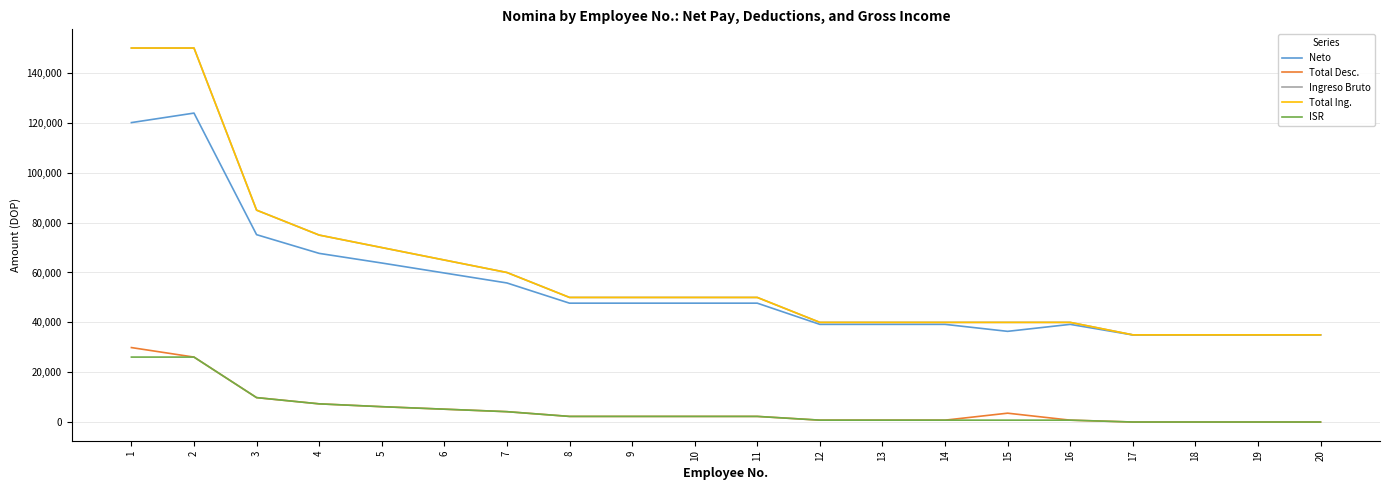

Reading left to right, what are all the values shown in this chart?

Neto: 1=120103.8	2=123917.1	3=75167.1	4=67667.1	5=63804.1	6=59804.1	7=55804.1	8=47702.8	9=47702.8	10=47702.8	11=47702.8	12=39202.8	13=39202.8	14=39202.8	15=36406.2	16=39202.8	17=34952.8	18=34952.8	19=34952.8	20=34952.8
Total Desc.: 1=29896.2	2=26082.9	3=9832.9	4=7332.9	5=6195.9	6=5195.9	7=4195.9	8=2297.2	9=2297.2	10=2297.2	11=2297.2	12=797.2	13=797.2	14=797.2	15=3593.8	16=797.2	17=47.2	18=47.2	19=47.2	20=47.2
Ingreso Bruto: 1=150000.0	2=150000.0	3=85000.0	4=75000.0	5=70000.0	6=65000.0	7=60000.0	8=50000.0	9=50000.0	10=50000.0	11=50000.0	12=40000.0	13=40000.0	14=40000.0	15=40000.0	16=40000.0	17=35000.0	18=35000.0	19=35000.0	20=35000.0
Total Ing.: 1=150000.0	2=150000.0	3=85000.0	4=75000.0	5=70000.0	6=65000.0	7=60000.0	8=50000.0	9=50000.0	10=50000.0	11=50000.0	12=40000.0	13=40000.0	14=40000.0	15=40000.0	16=40000.0	17=35000.0	18=35000.0	19=35000.0	20=35000.0
ISR: 1=26082.9	2=26082.9	3=9832.9	4=7332.9	5=6195.9	6=5195.9	7=4195.9	8=2297.2	9=2297.2	10=2297.2	11=2297.2	12=797.2	13=797.2	14=797.2	15=797.2	16=797.2	17=47.2	18=47.2	19=47.2	20=47.2